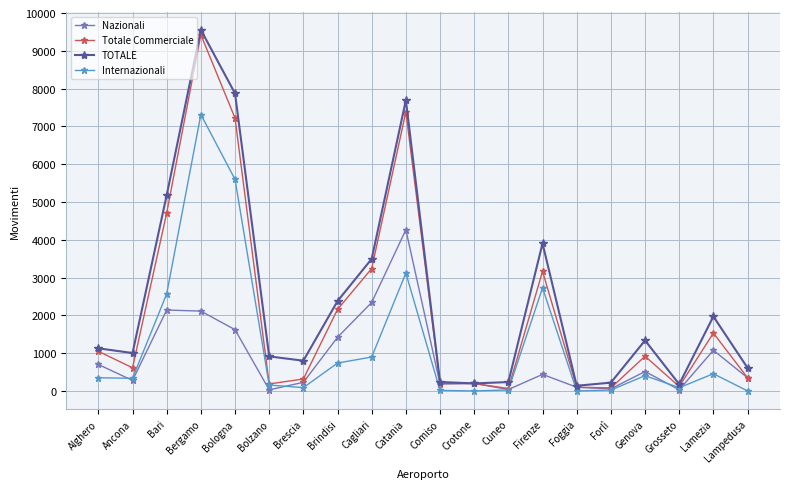

What is the difference between the second highest and second lowest values in the Nazionali series?

2311